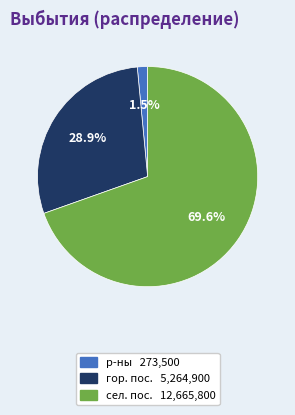

Is there any slice that represents more than half of the pie?

Yes